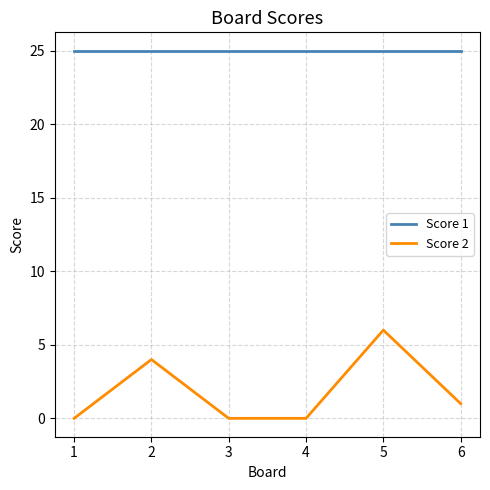

What is the average value of the Score 1 series?

25